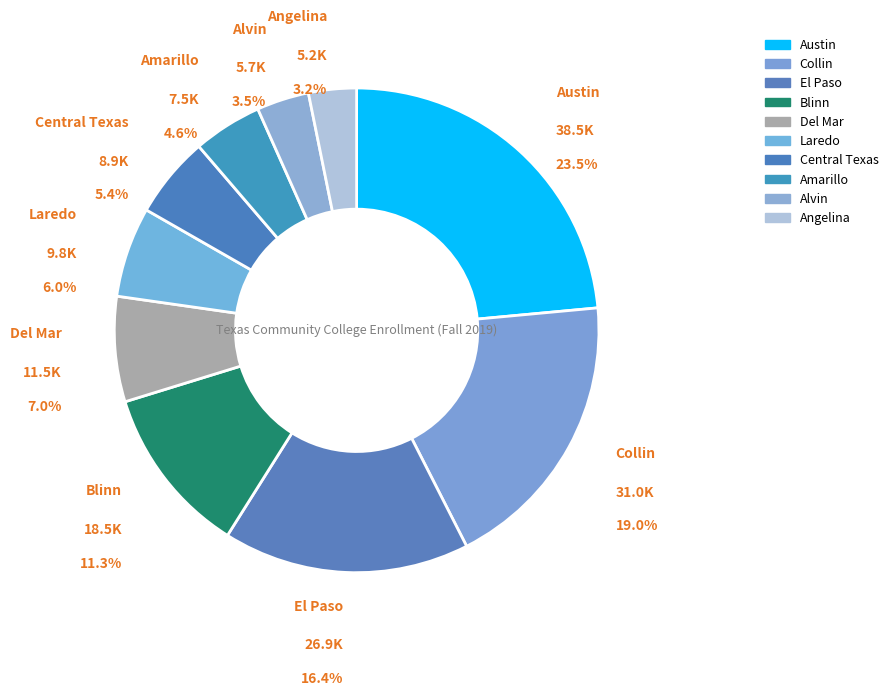

How many segments does this pie chart have?

10